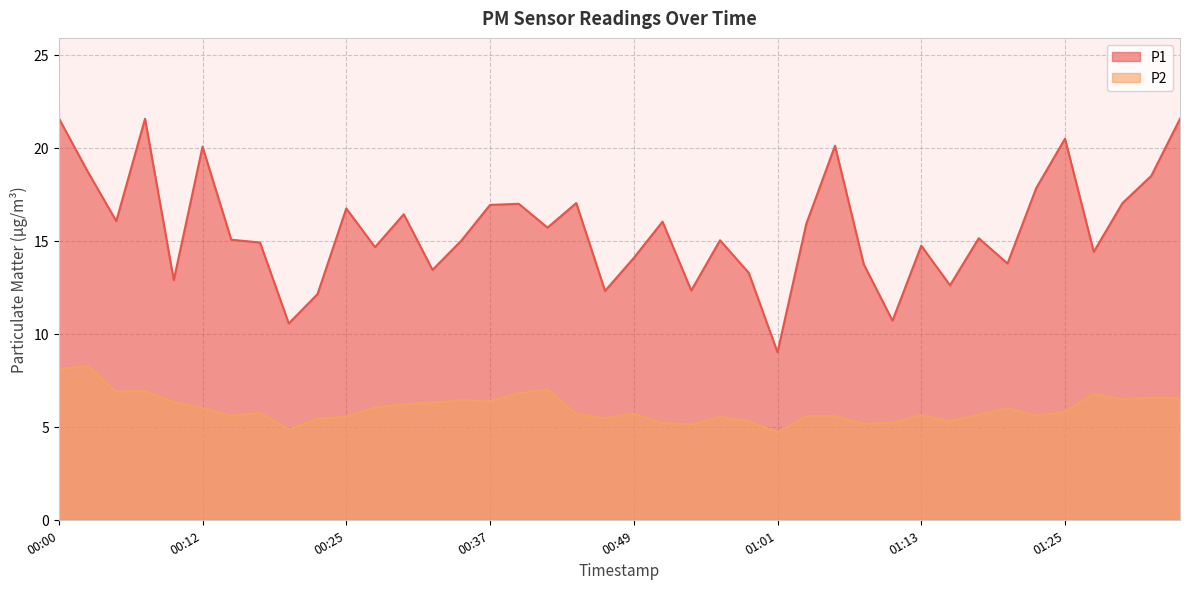

What is the label of the 2nd point from the right?

01:33